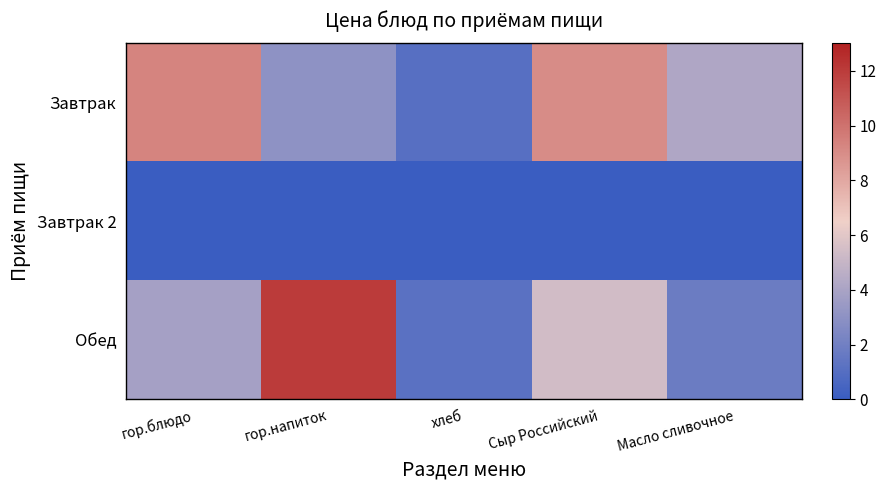

Which series has the largest range (max minus min)?

Обед